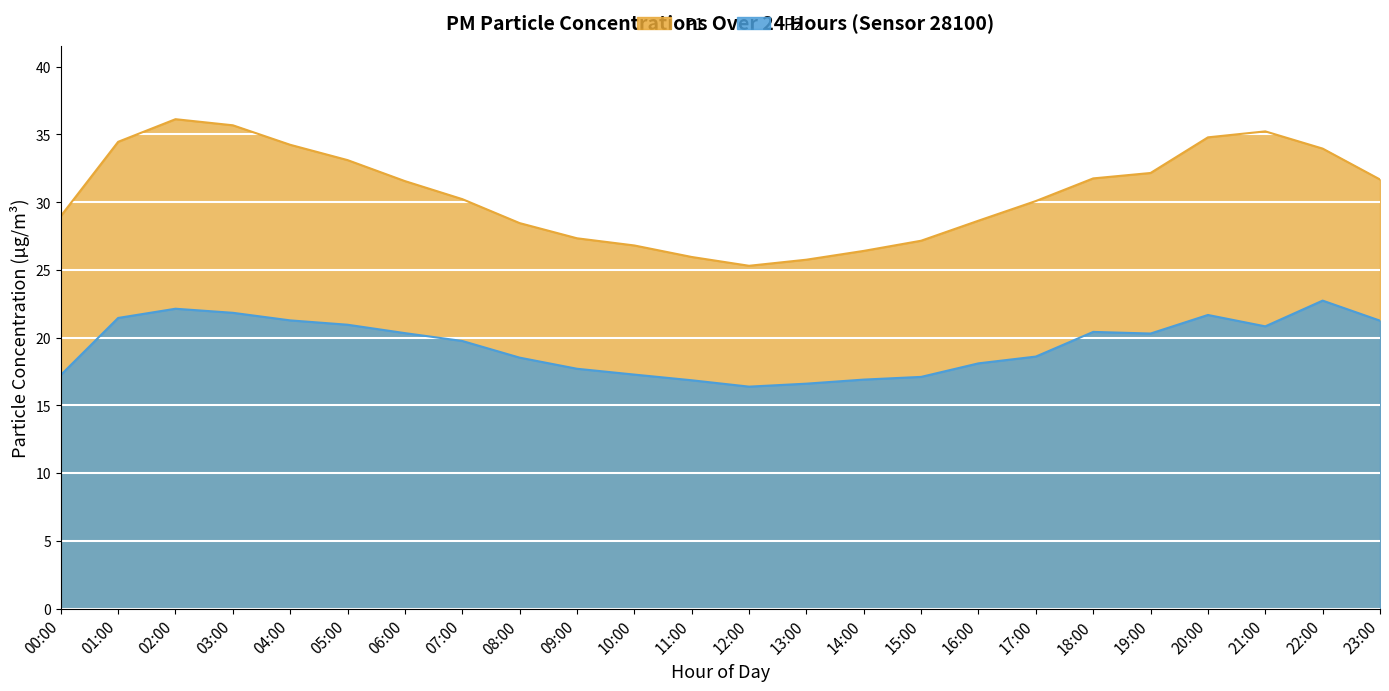

What is the lowest value of the P2 series?

16.4